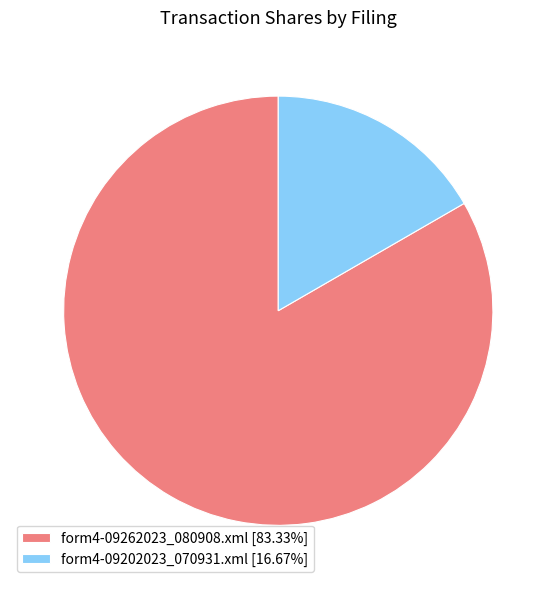

How many segments does this pie chart have?

2